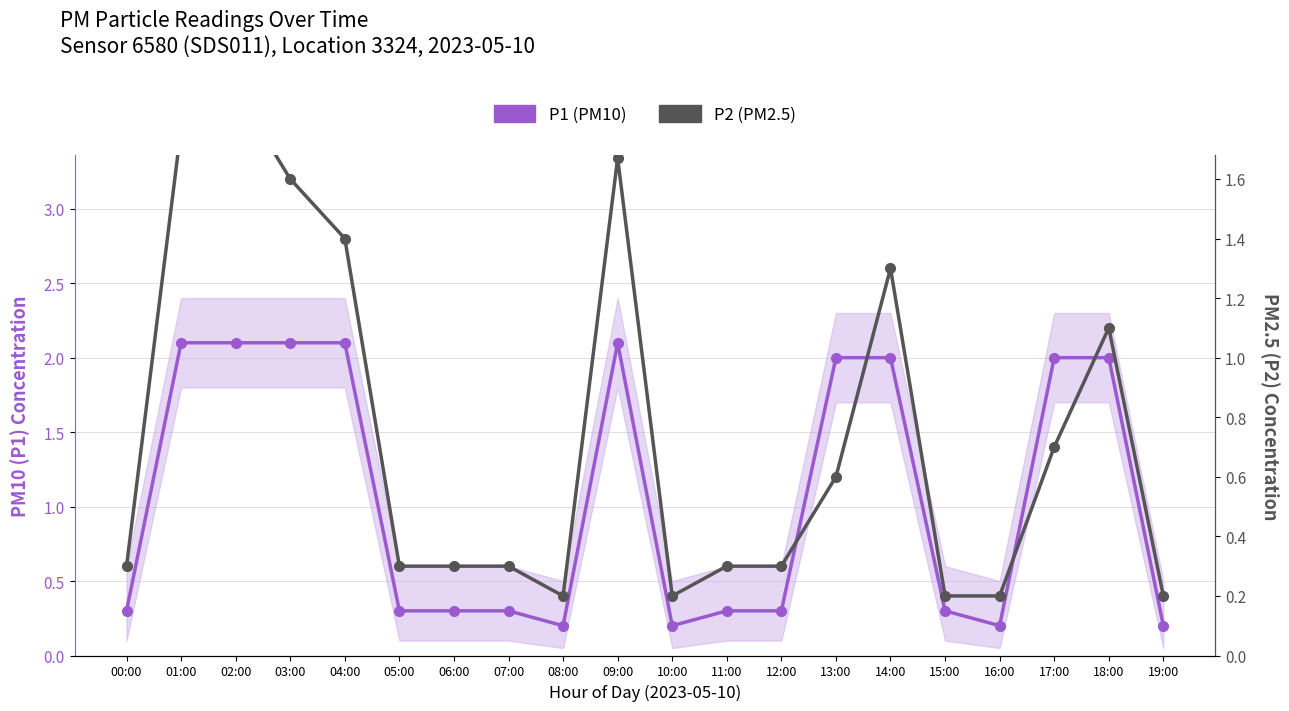

Which category has the lowest value in the P2 (PM2.5) series?

08:00